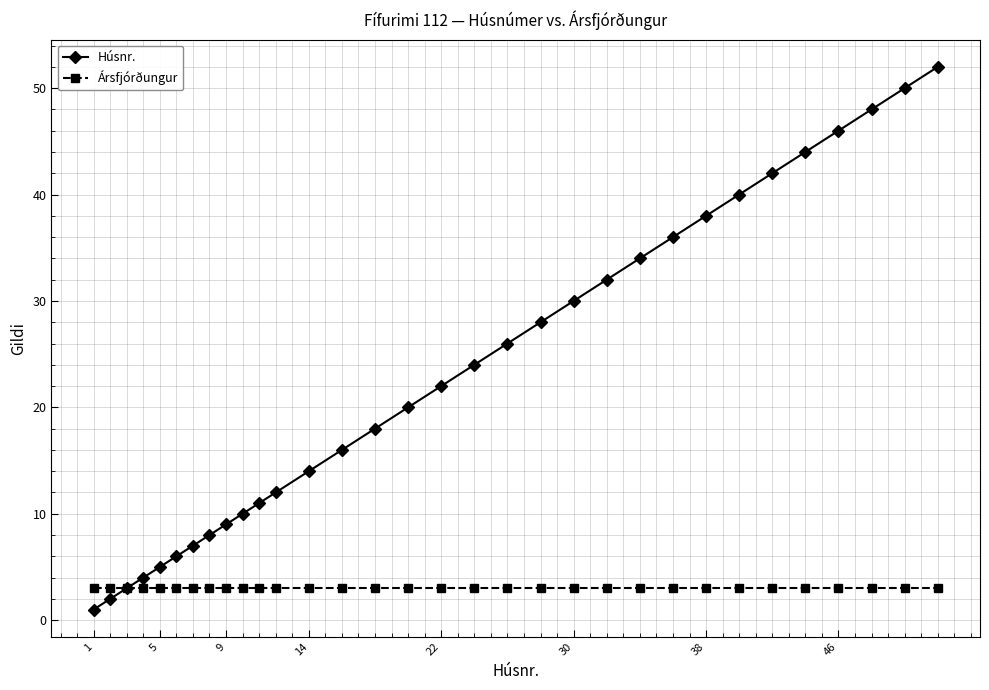

What is the lowest value of the Ársfjórðungur series?

3